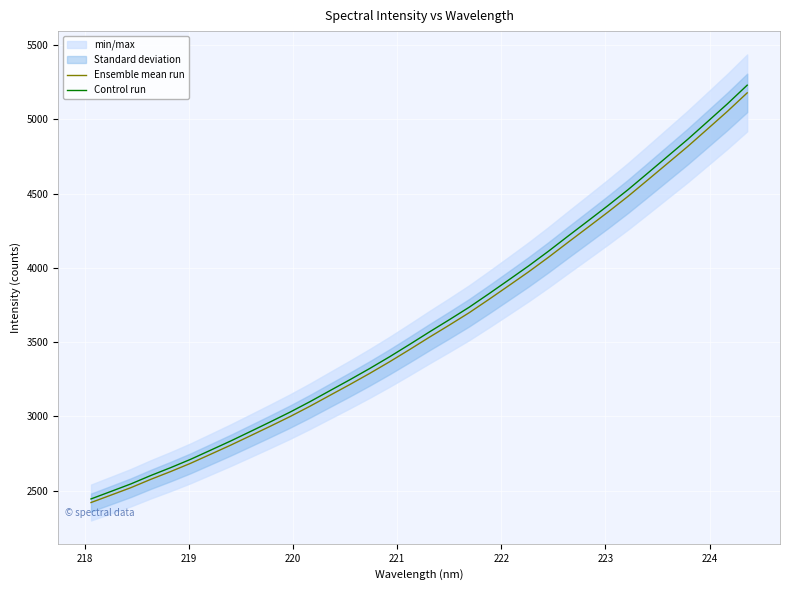

What is the label of the 29th point from the right?

222